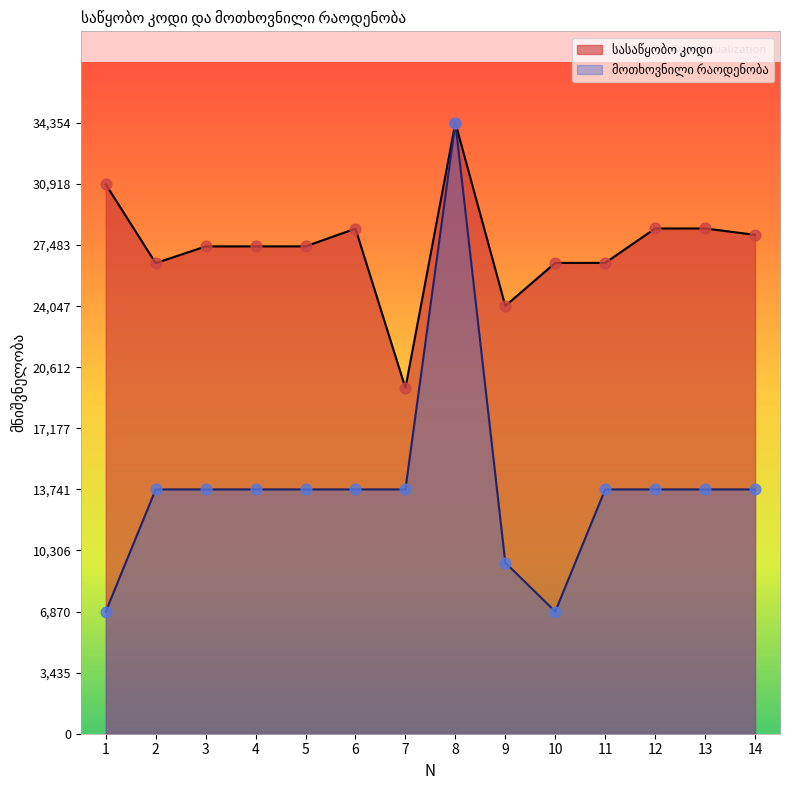

Which series reaches the maximum Y coordinate?

სასაწყობო კოდი